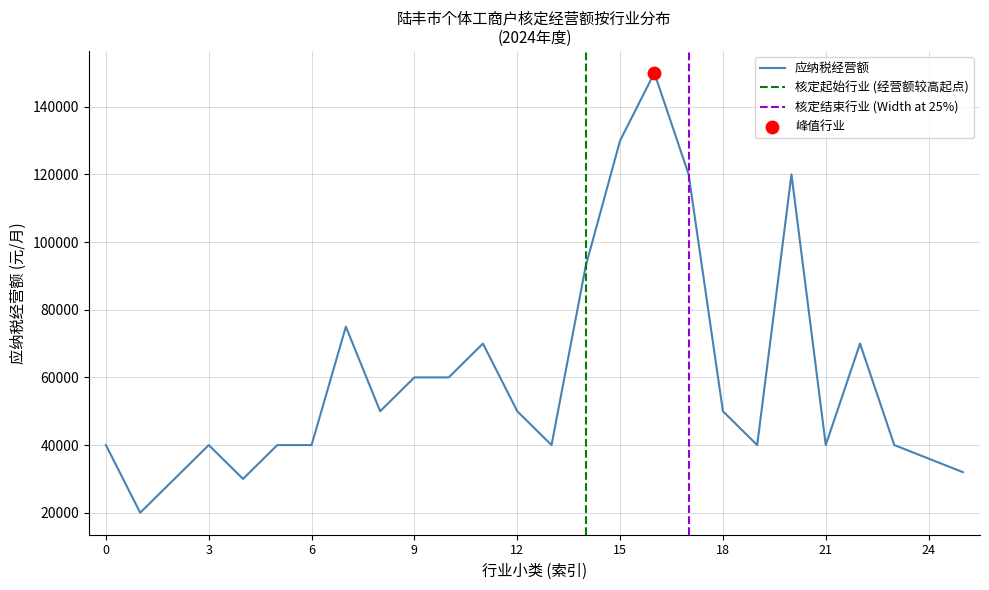

Between 4 and 22, which is larger?

22